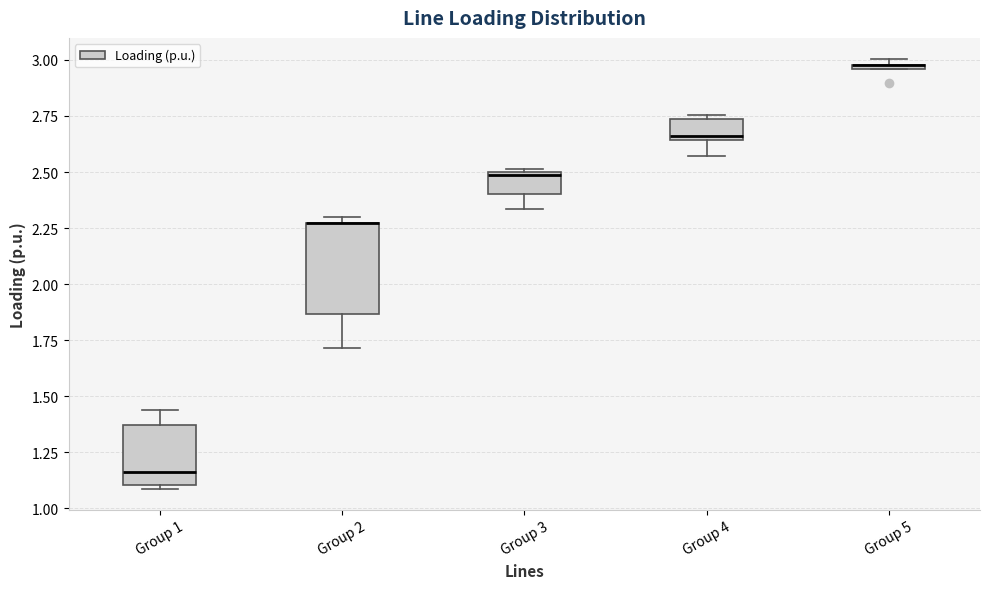

Comparing the boxes themselves (not the whiskers), which one is the tallest?

Group 2